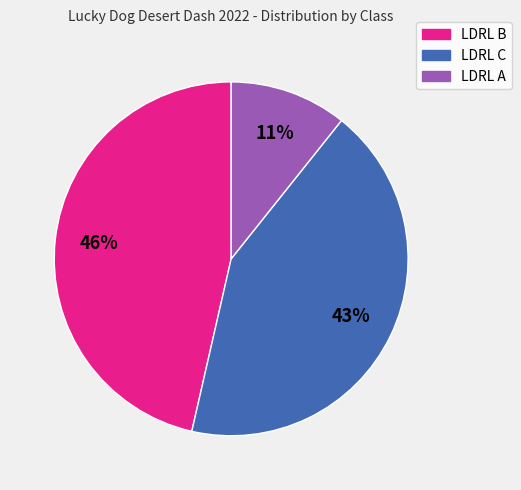

Which slice is the largest?

LDRL B